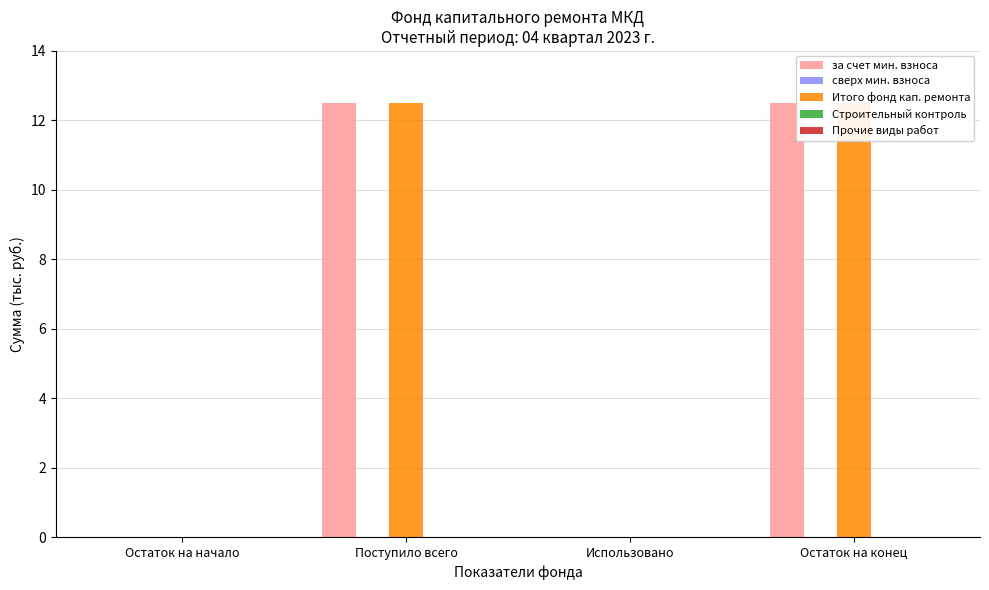

Reading left to right, extract all data points from this chart.

за счет мин. взноса: Остаток на начало=0.0	Поступило всего=12.5	Использовано=0.0	Остаток на конец=12.5
сверх мин. взноса: Остаток на начало=0.0	Поступило всего=0.0	Использовано=0.0	Остаток на конец=0.0
Итого фонд кап. ремонта: Остаток на начало=0.0	Поступило всего=12.5	Использовано=0.0	Остаток на конец=12.5
Строительный контроль: Остаток на начало=0.0	Поступило всего=0.0	Использовано=0.0	Остаток на конец=0.0
Прочие виды работ: Остаток на начало=0.0	Поступило всего=0.0	Использовано=0.0	Остаток на конец=0.0